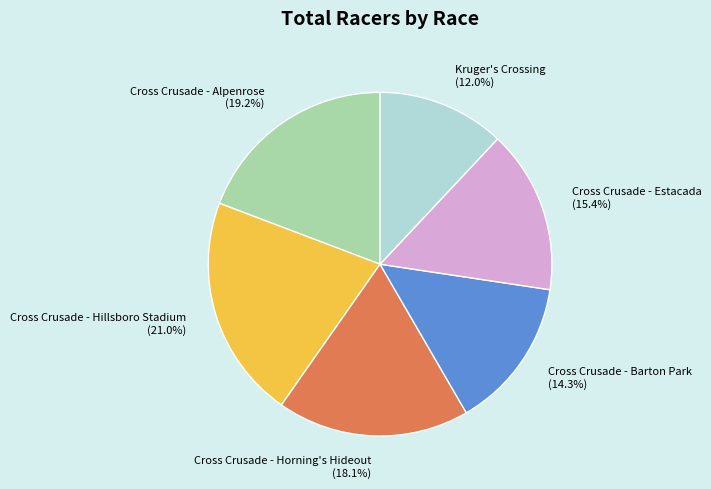

How many segments does this pie chart have?

6